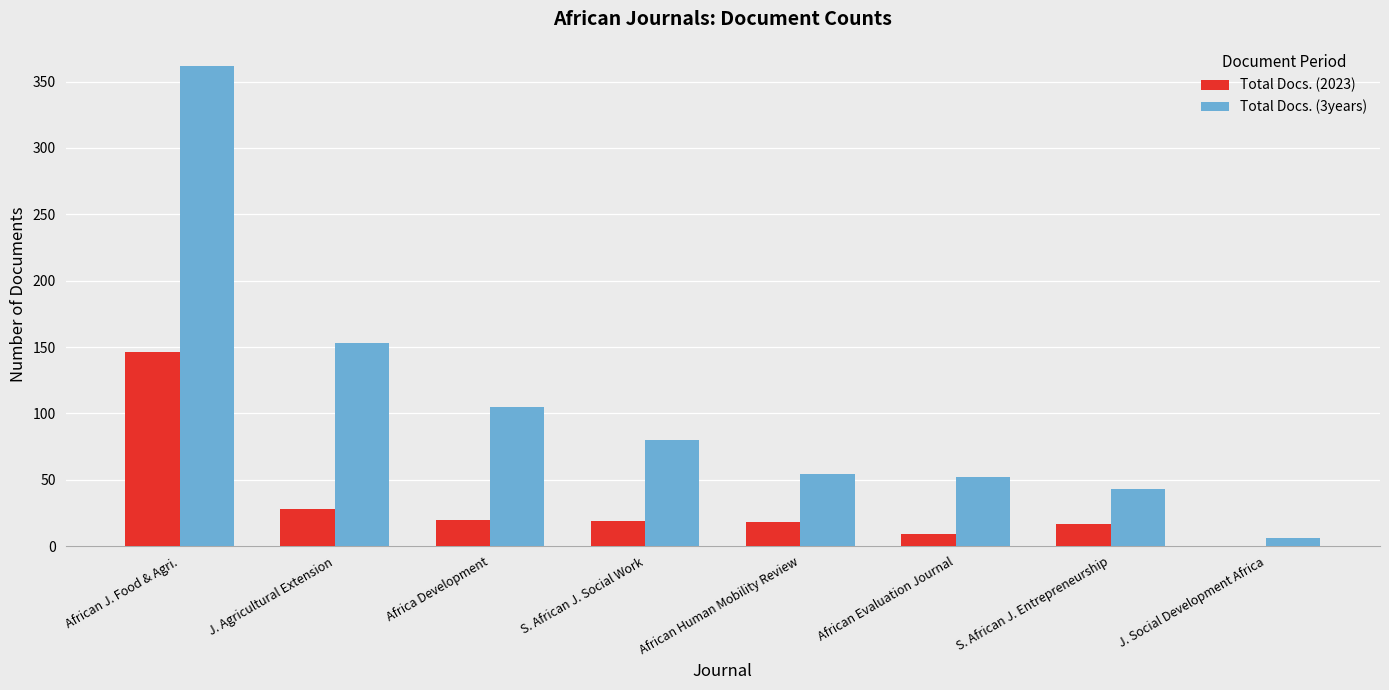

True or false: Total Docs. (2023) has a value of 19 at S. African J. Social Work.

True